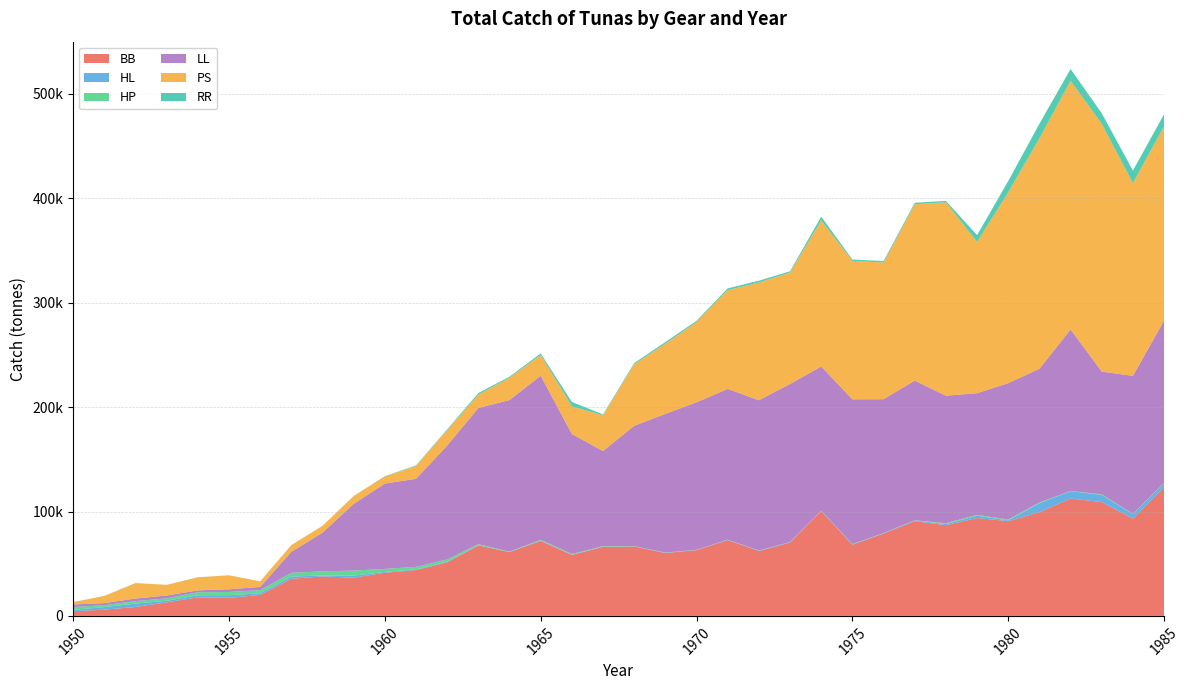

Reading right to left, list all the values displayed in this chart.

BB: 123299.8	93159.2	109002.5	112460.4	99348.7	90753.2	93763.3	86917.2	90761.6	78888.0	68213.4	100457.3	70268.6	62153.0	72631.1	63020.9	60185.4	66490.1	66176.5	58434.2	71847.6	61086.0	67522.0	51390.1	43974.4	41347.0	36613.0	37849.0	35598.0	20135.0	17280.1	17772.3	13028.1	8513.2	5982.0	4487.2
HL: 3761.1	4445.5	6879.5	6939.8	8603.8	747.2	2200.0	1064.0	704.0	351.0	321.6	149.0	443.0	398.0	208.0	158.0	231.0	229.0	223.0	118.0	384.4	154.1	163.1	531.0	589.2	768.5	1990.5	847.6	2144.0	1500.2	2614.3	2034.6	1474.3	3302.3	2420.1	1361.7
HP: 242.0	212.4	581.5	234.0	660.0	780.0	858.0	814.0	157.0	189.0	233.3	214.0	86.0	160.0	166.0	155.0	215.0	206.0	447.0	828.0	685.0	340.0	1019.0	2184.0	2399.0	2905.0	4829.0	3990.0	3525.0	3031.0	3018.0	2858.0	2297.0	2350.0	1878.0	2660.0
LL: 155661.9	132099.1	117556.6	154699.6	128121.1	130672.0	116487.7	122159.1	133760.4	128150.5	138707.4	138053.5	151360.7	143868.0	144411.7	141281.0	132888.0	115182.0	91055.3	114862.4	157181.0	145191.0	130444.0	109083.0	84350.0	81770.0	63848.0	37046.0	20114.0	3079.0	2624.0	1805.0	2704.0	2473.0	1966.0	2445.0
PS: 186184.1	184653.3	237278.8	238332.0	220719.0	182854.0	144970.0	185282.0	168862.0	130937.0	132591.0	139973.7	106811.5	112743.1	94624.0	76816.3	67262.7	58990.0	34255.9	26508.7	19870.8	21370.5	12838.0	14789.3	12450.0	6778.8	7526.6	6537.1	6436.6	5314.5	13394.6	12503.5	10218.0	14751.8	6828.3	2200.9
RR: 11454.6	12023.1	10191.4	11195.8	13971.9	10785.0	6438.0	1321.0	1458.0	1408.0	1297.1	3600.0	1183.0	1729.0	1678.0	1245.0	1555.0	1109.0	848.0	4174.0	1497.0	1016.0	1518.0	727.0	423.0	303.0	30.0	18.0	33.0	13.0	19.0	63.0	34.0	70.0	87.0	113.0